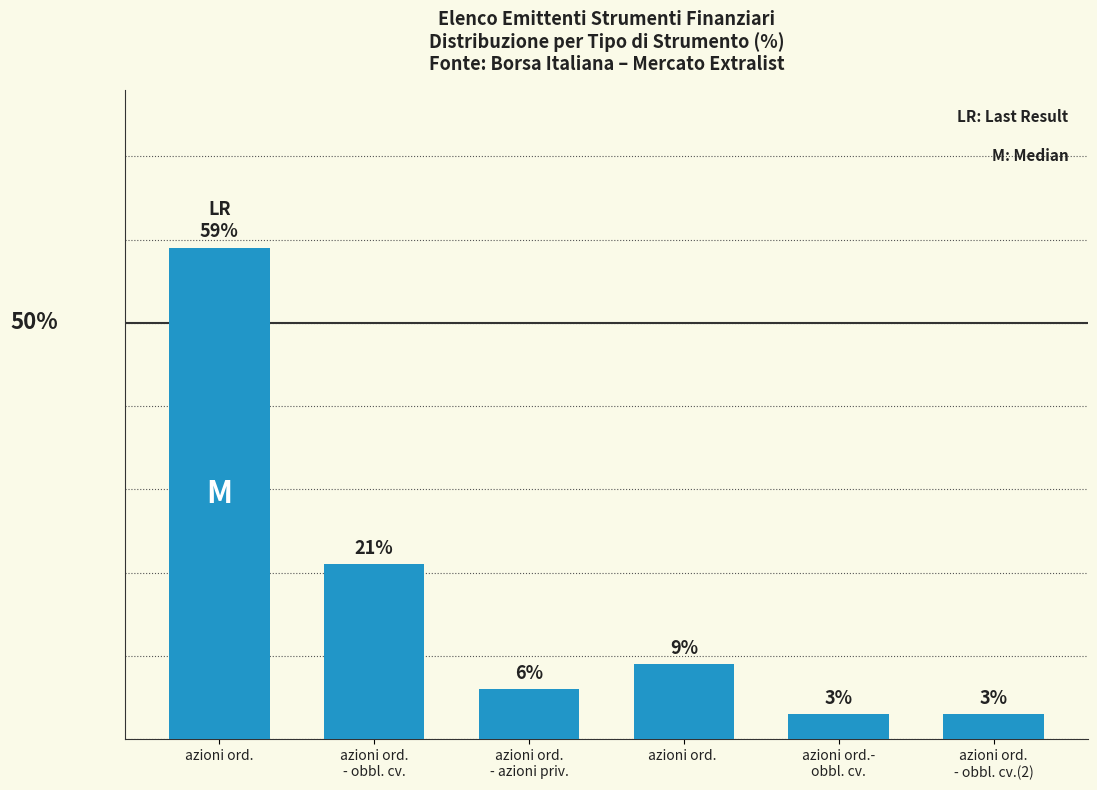

Which label corresponds to the largest value in the chart?

azioni ord.